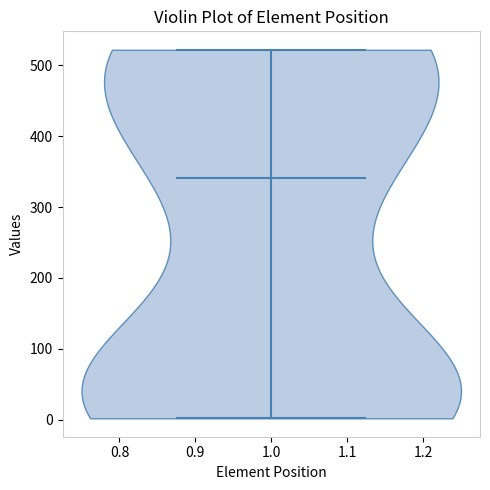

Read this violin plot against the y-axis: where its median line is, and the lowest and highest points the violin reaches. The values are not printed on the chart, so give them approximately, as read against the axis.

median line 340, lowest point 0, highest point 520